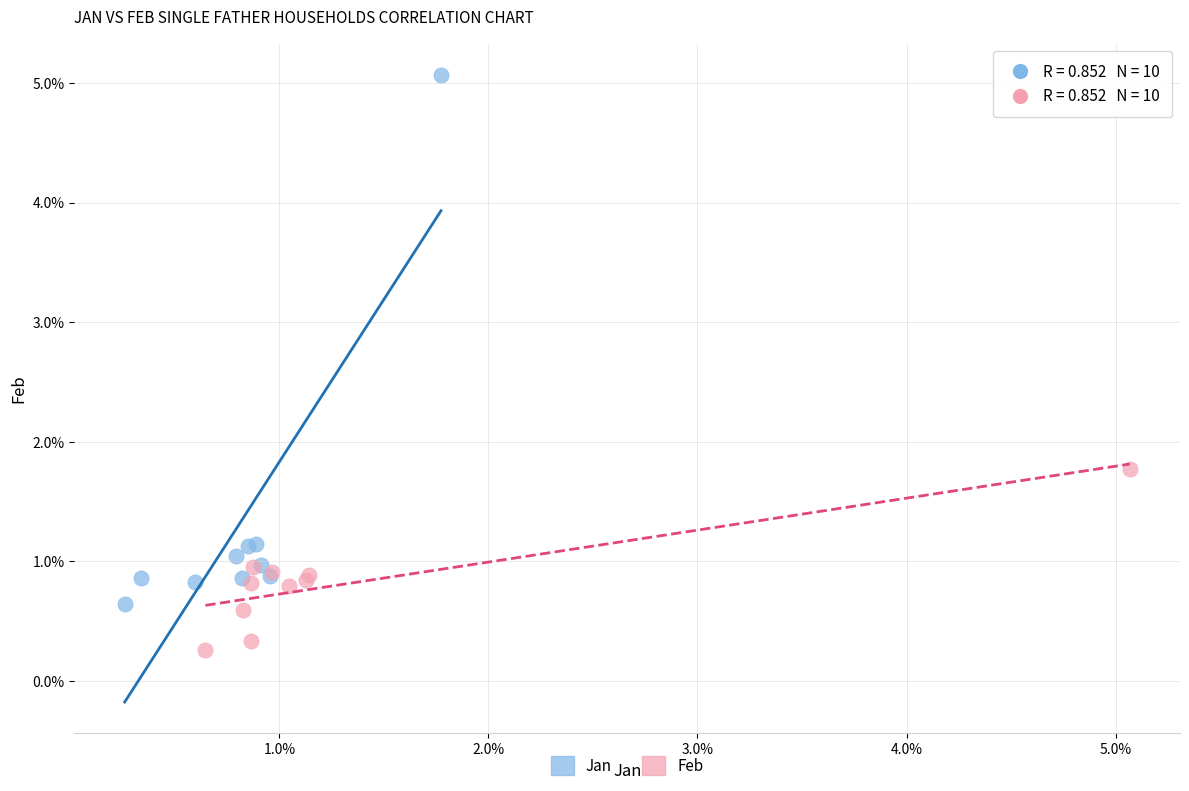

Which series contains the lowest Y value?

Feb